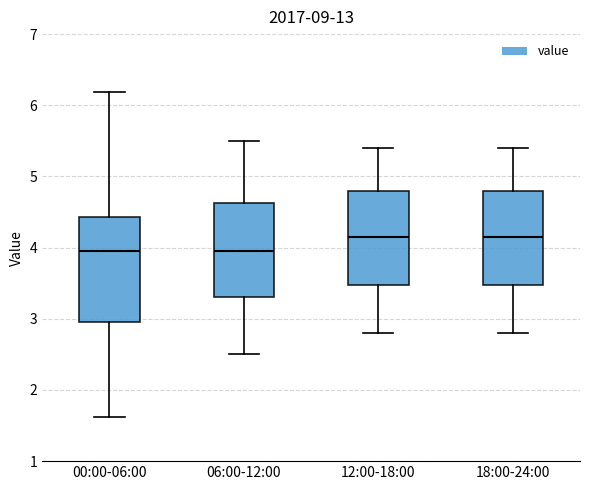

Reading left to right, read every box against the y-axis: the position of its median line, the range the box covers, and the ends of its whiskers. The values are not printed on the chart, so give them approximately, as read against the axis.

00:00-06:00: median 4.0, box 3.0 to 4.4, whiskers 1.6 to 6.2
06:00-12:00: median 4.0, box 3.3 to 4.6, whiskers 2.5 to 5.5
12:00-18:00: median 4.2, box 3.5 to 4.8, whiskers 2.8 to 5.4
18:00-24:00: median 4.2, box 3.5 to 4.8, whiskers 2.8 to 5.4